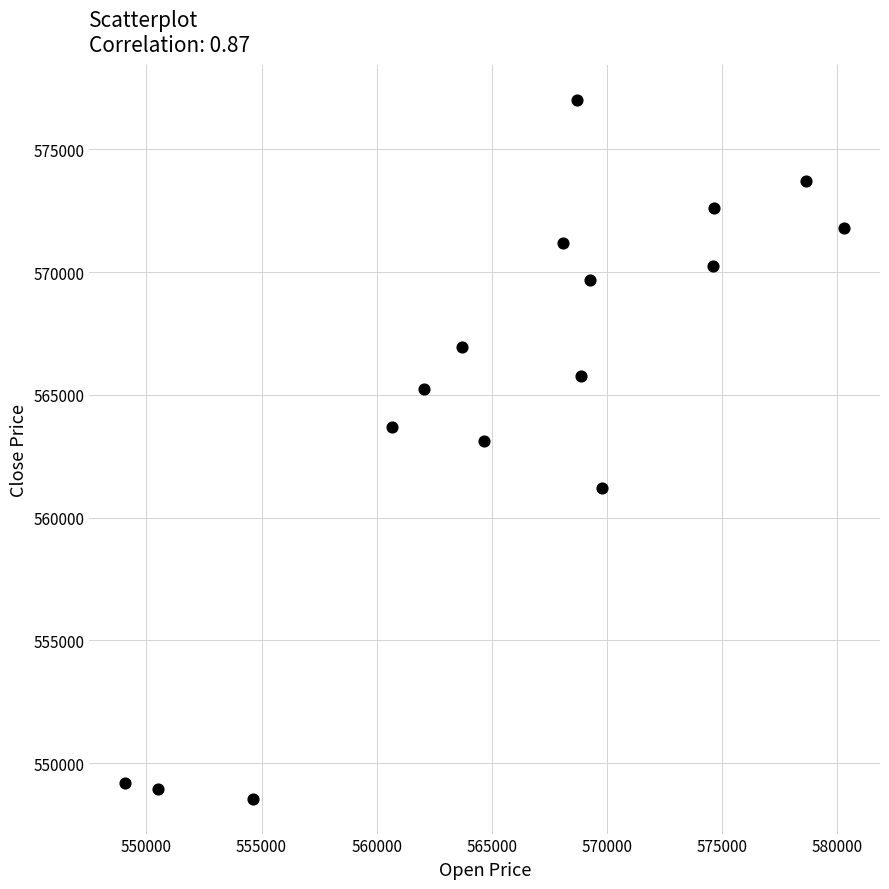

What Y value in the scatter plot is closest to 562781?

563108